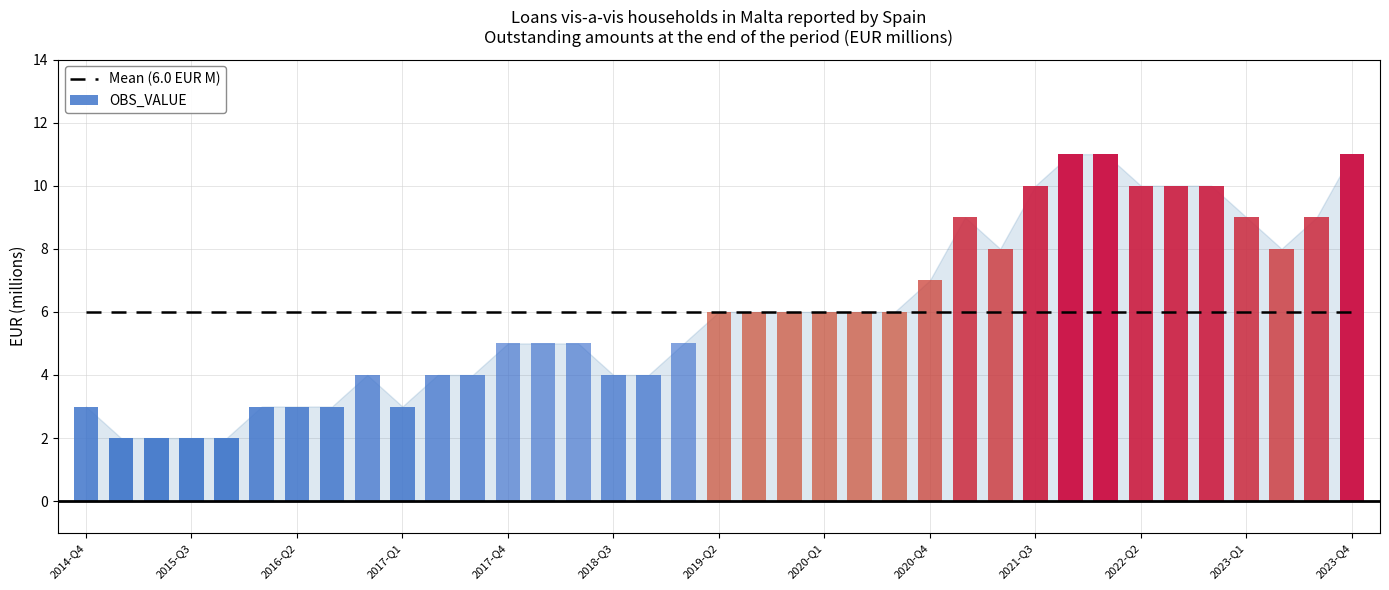

List the labels in order of value, largest first.

2021-Q4, 2022-Q1, 2023-Q4, 2021-Q3, 2022-Q2, 2022-Q3, 2022-Q4, 2021-Q1, 2023-Q1, 2023-Q3, 2021-Q2, 2023-Q2, 2020-Q4, 2019-Q2, 2019-Q3, 2019-Q4, 2020-Q1, 2020-Q2, 2020-Q3, 2017-Q4, 2018-Q1, 2018-Q2, 2019-Q1, 2016-Q4, 2017-Q2, 2017-Q3, 2018-Q3, 2018-Q4, 2014-Q4, 2016-Q1, 2016-Q2, 2016-Q3, 2017-Q1, 2015-Q1, 2015-Q2, 2015-Q3, 2015-Q4